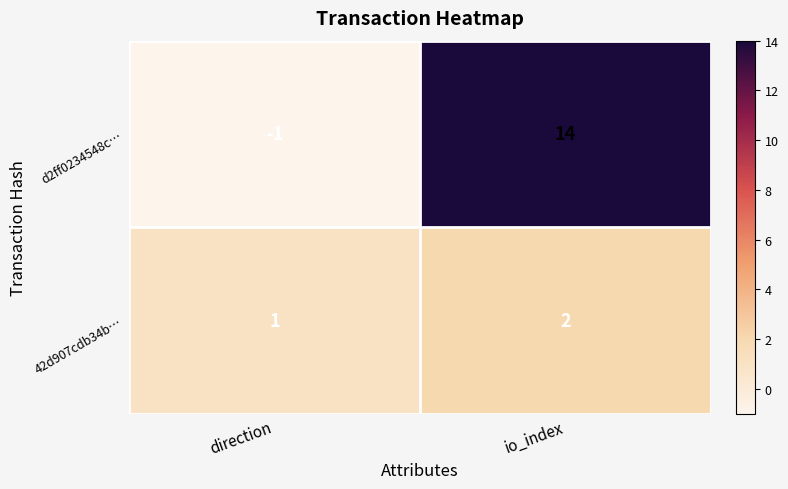

How many positive values does the d2ff0234548c… series have?

1